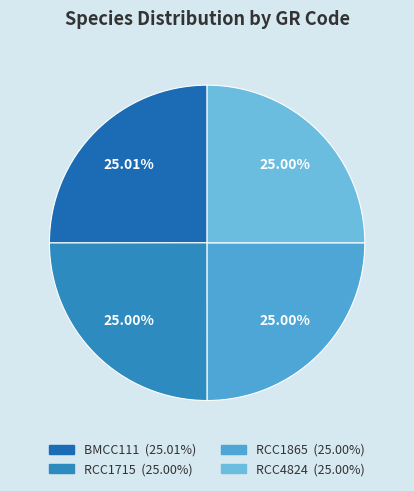

Is there a majority slice in this chart?

No